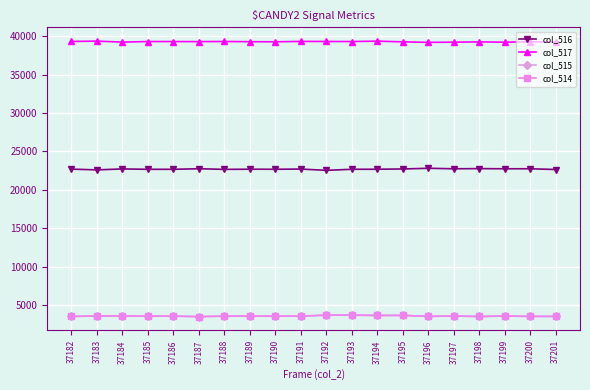

What is the highest value of the col_516 series?

22807